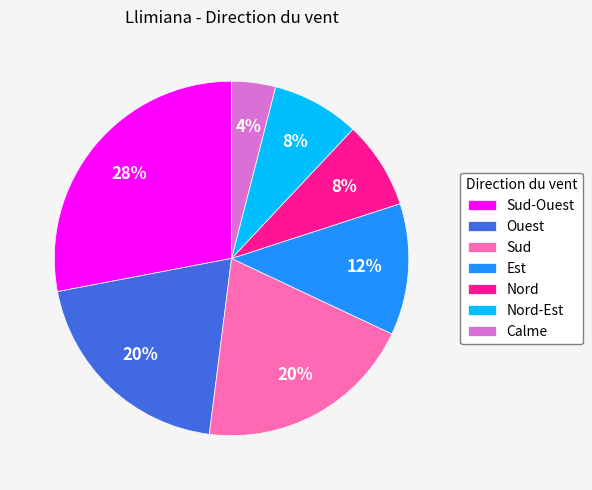

Does any single category account for the majority?

No